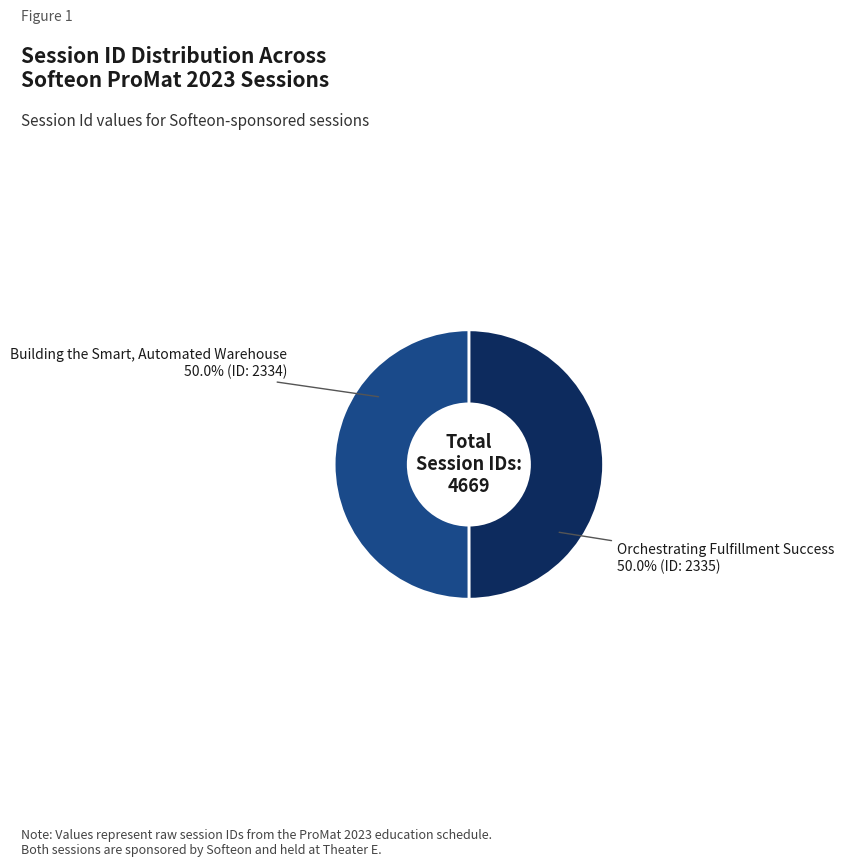

What percentage is the Building the Smart, Automated Warehouse slice, to the nearest percent?

50%